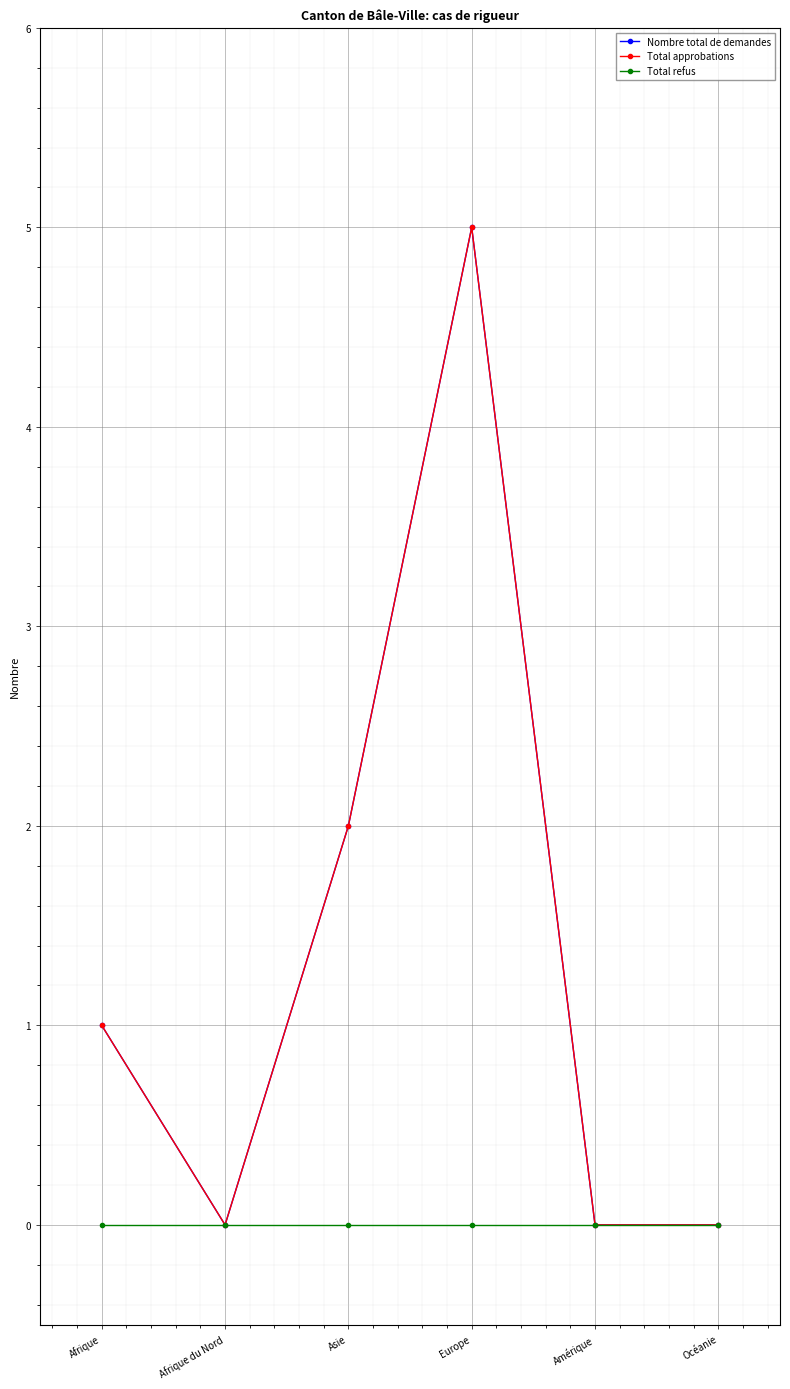

What is the difference between the maximum and minimum values in the Total approbations series?

5